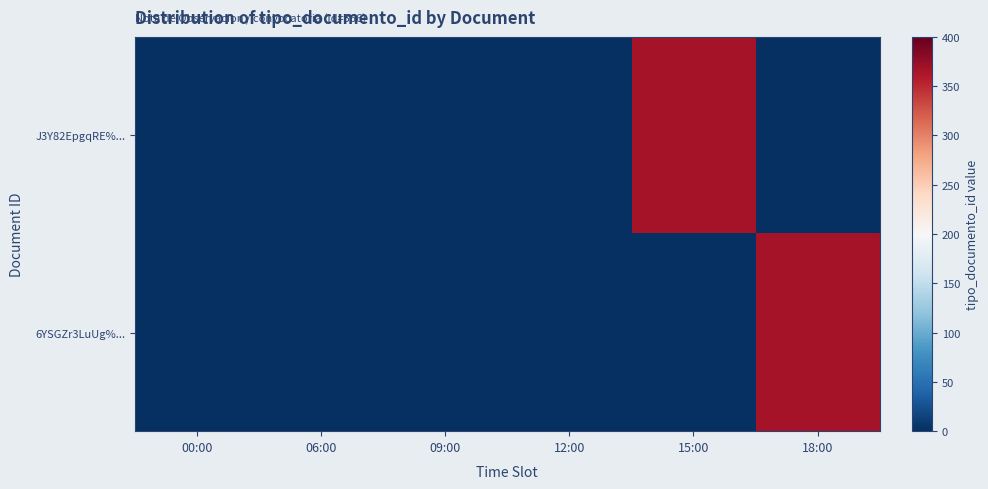

Reading left to right, what are all the values shown in this chart?

J3Y82EpgqRE%...: 00:00=0	06:00=0	09:00=0	12:00=0	15:00=366	18:00=0
6YSGZr3LuUg%...: 00:00=0	06:00=0	09:00=0	12:00=0	15:00=0	18:00=366